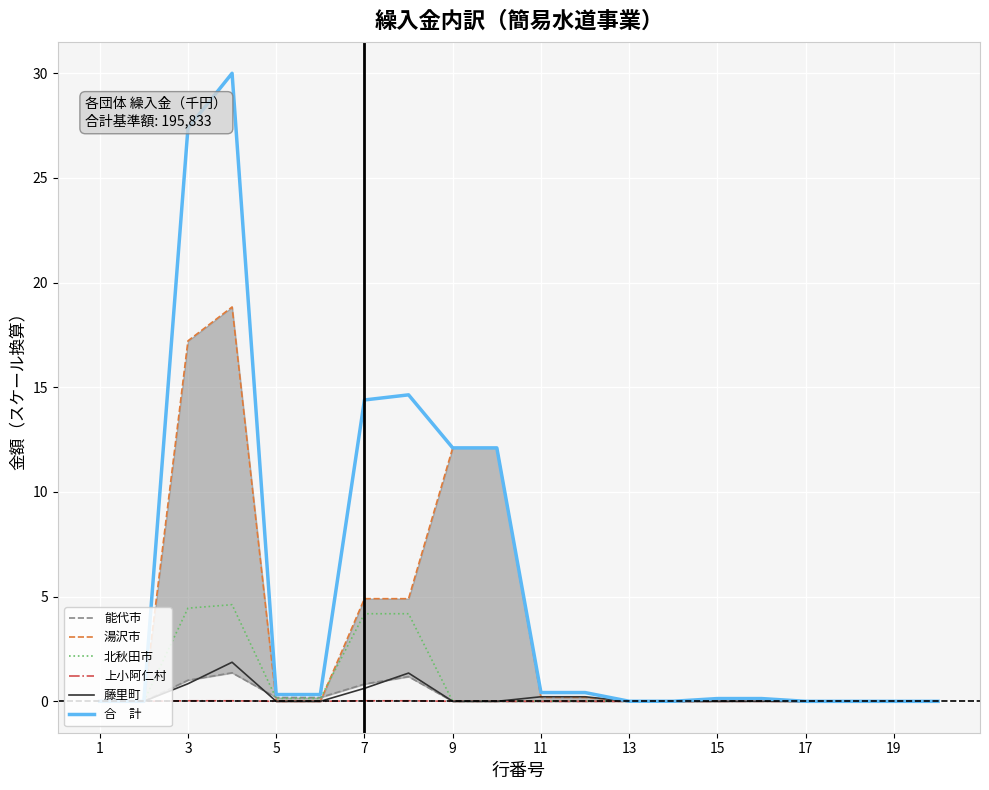

True or false: 能代市 and 上小阿仁村 intersect in this chart.

False